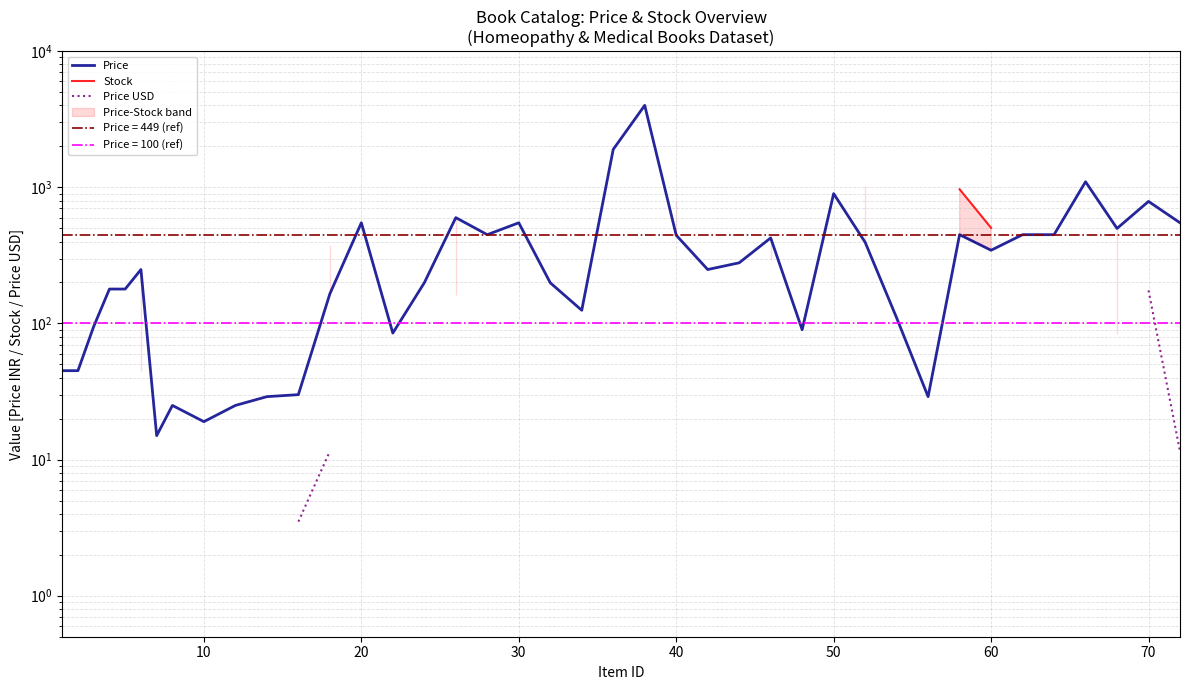

True or false: Price USD and Price cross at least once.

False